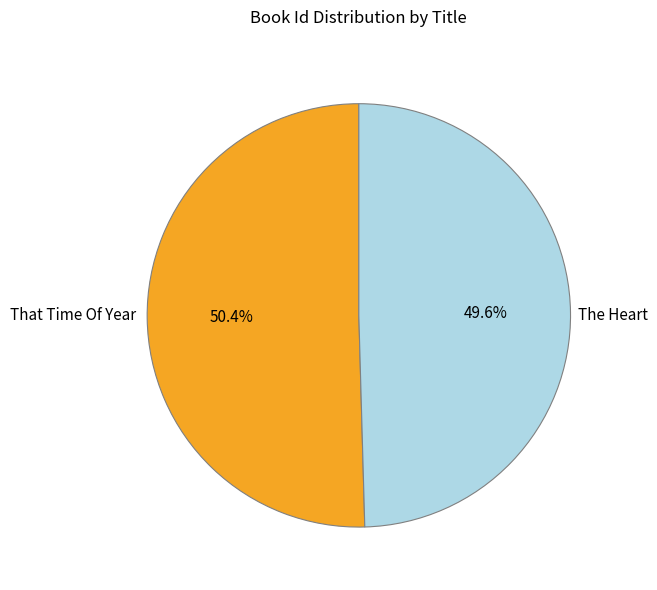

How many slices are in this pie chart?

2